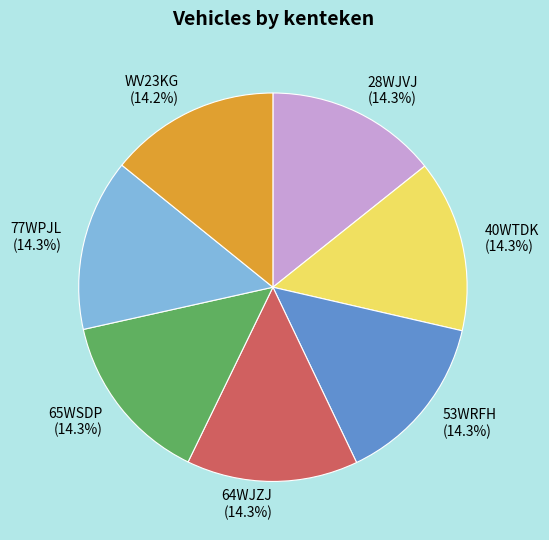

Is the sum of 40WTDK and 53WRFH greater than half?

No